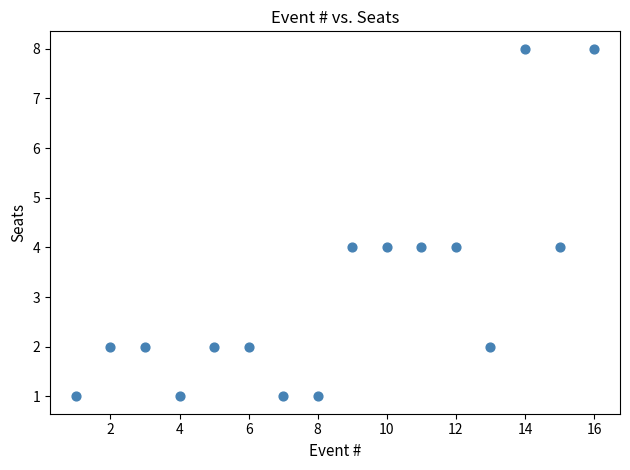

What is the range of Y values (max minus min)?

7